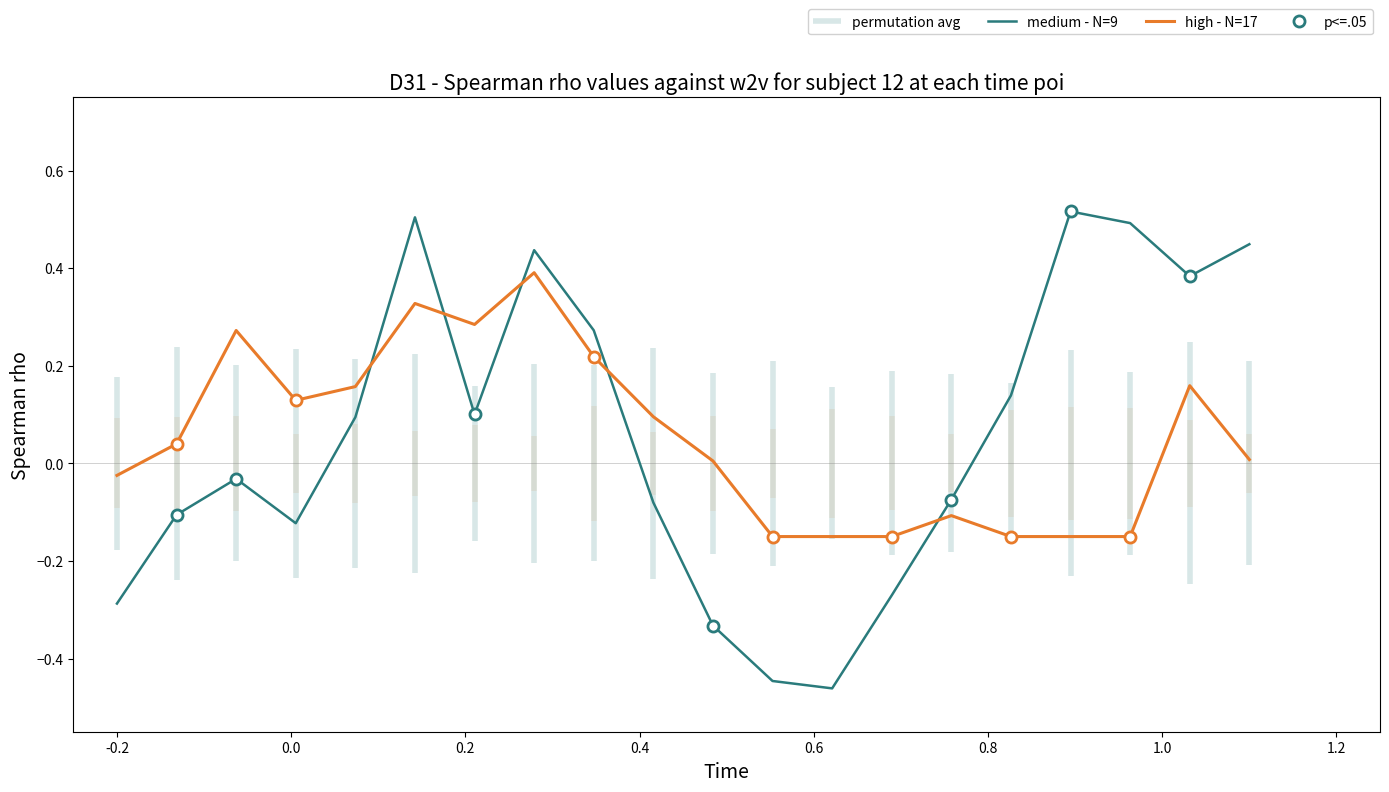

After their last crossing, which series has the higher values: high - N=17 or medium - N=9?

medium - N=9